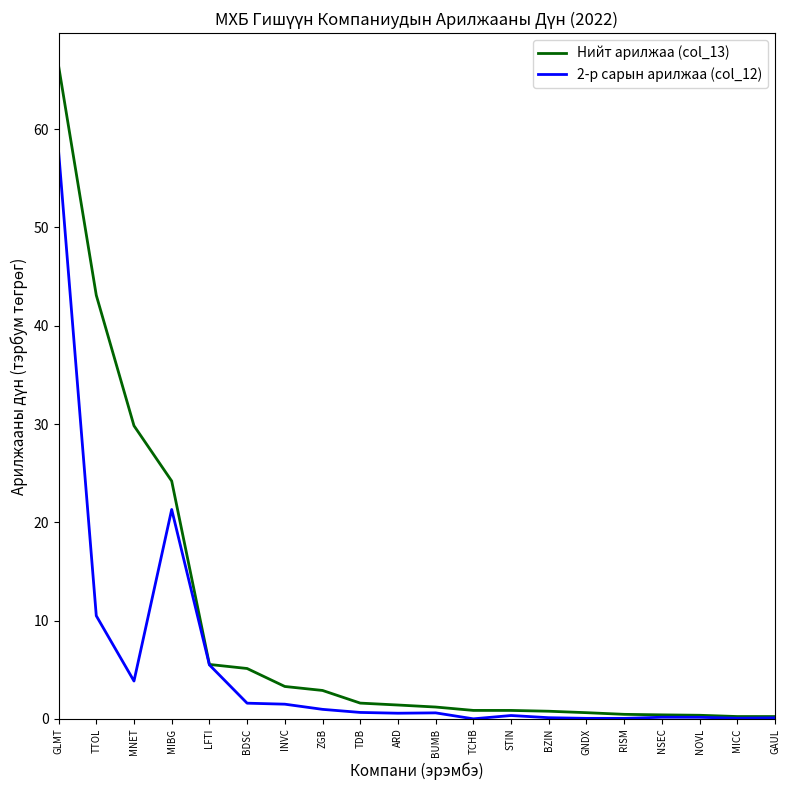

At which label does 2-р сарын арилжаа (col_12) reach its peak?

GLMT